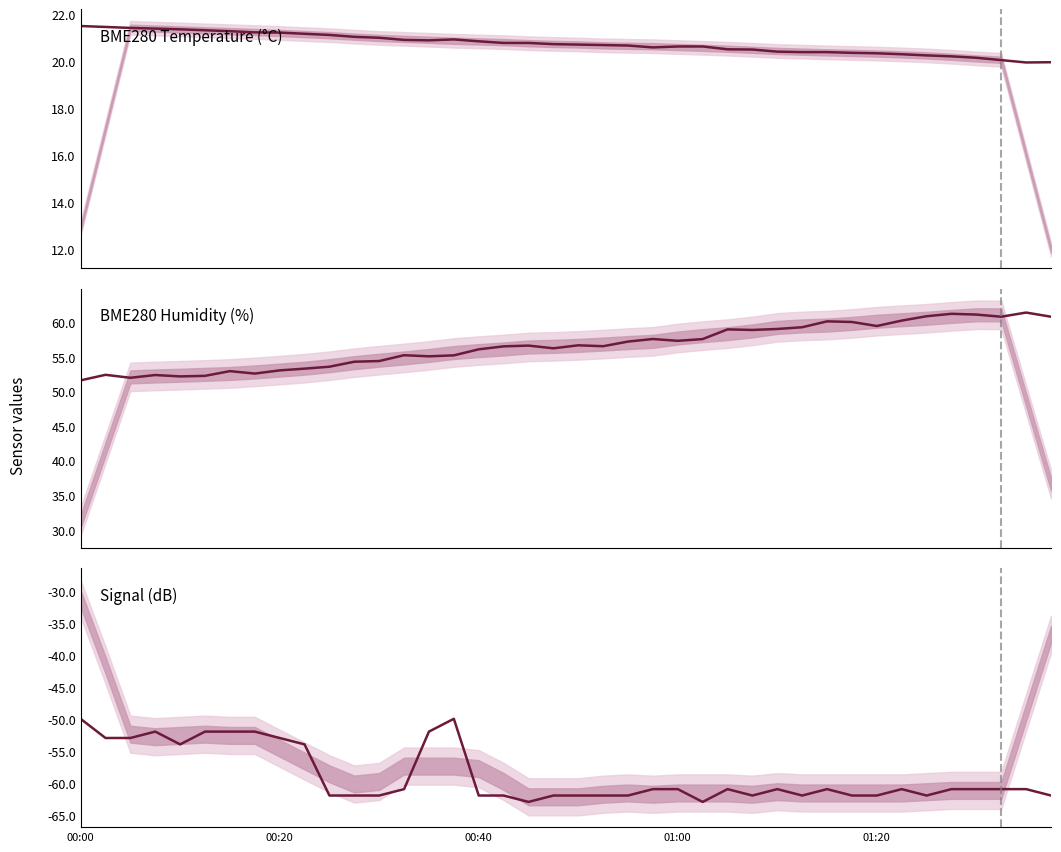

Reading right to left, list all the values displayed in this chart.

BME280_temperature: 19.9	19.9	20.0	20.1	20.2	20.2	20.3	20.3	20.4	20.4	20.4	20.4	20.5	20.5	20.6	20.6	20.6	20.7	20.7	20.7	20.7	20.8	20.8	20.8	20.9	20.9	20.9	21.0	21.0	21.1	21.2	21.2	21.2	21.3	21.3	21.4	21.4	21.4	21.4	21.5
BME280_humidity: 60.8	61.4	60.8	61.1	61.2	60.8	60.2	59.4	60.0	60.1	59.2	59.0	58.9	58.9	57.5	57.3	57.5	57.2	56.5	56.6	56.2	56.6	56.5	56.0	55.2	55.0	55.2	54.4	54.3	53.5	53.3	53.0	52.5	52.9	52.2	52.1	52.3	51.9	52.4	51.6
Signal: -62.0	-61.0	-61.0	-61.0	-61.0	-62.0	-61.0	-62.0	-62.0	-61.0	-62.0	-61.0	-62.0	-61.0	-63.0	-61.0	-61.0	-62.0	-62.0	-62.0	-62.0	-63.0	-62.0	-62.0	-50.0	-52.0	-61.0	-62.0	-62.0	-62.0	-54.0	-53.0	-52.0	-52.0	-52.0	-54.0	-52.0	-53.0	-53.0	-50.0